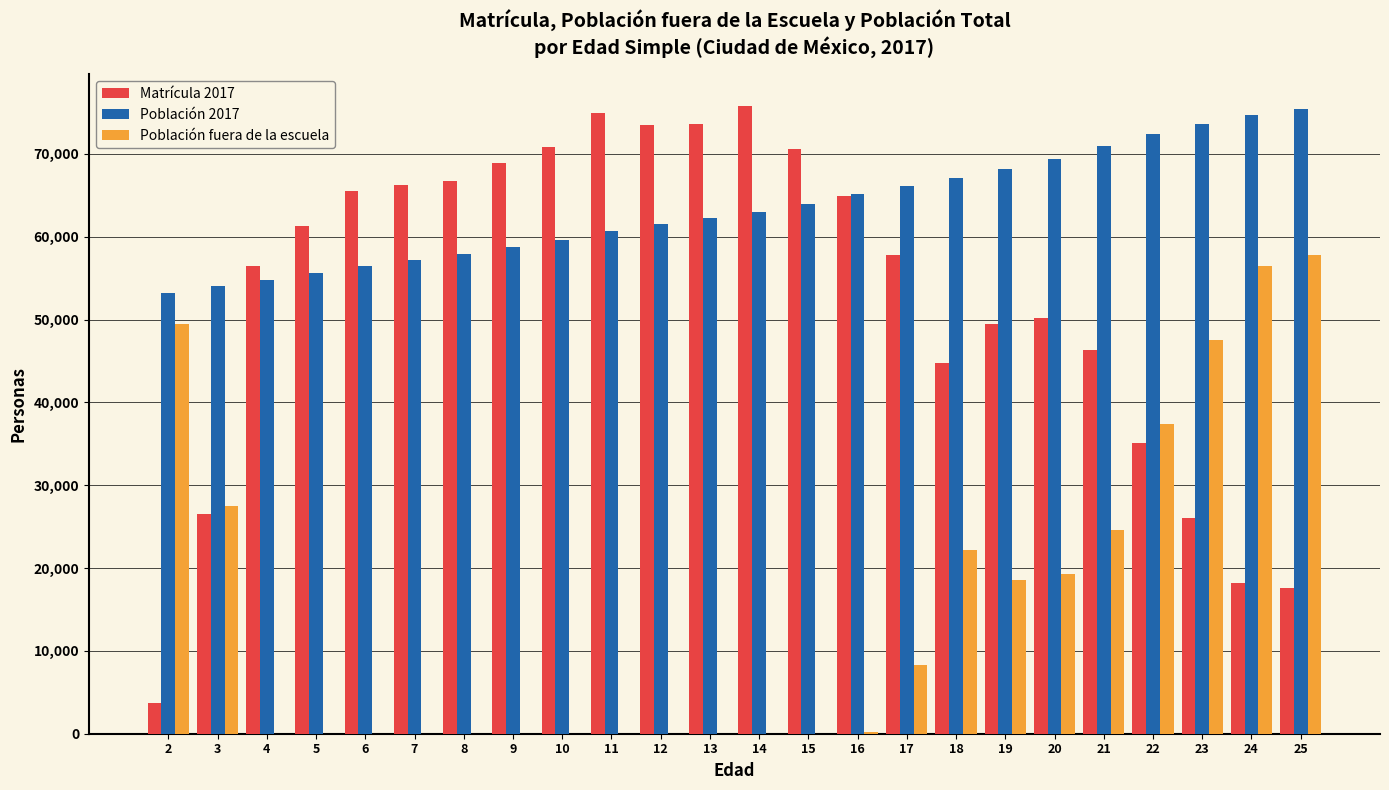

What are all the series names shown in the legend?

Matrícula 2017, Población 2017, Población fuera de la escuela